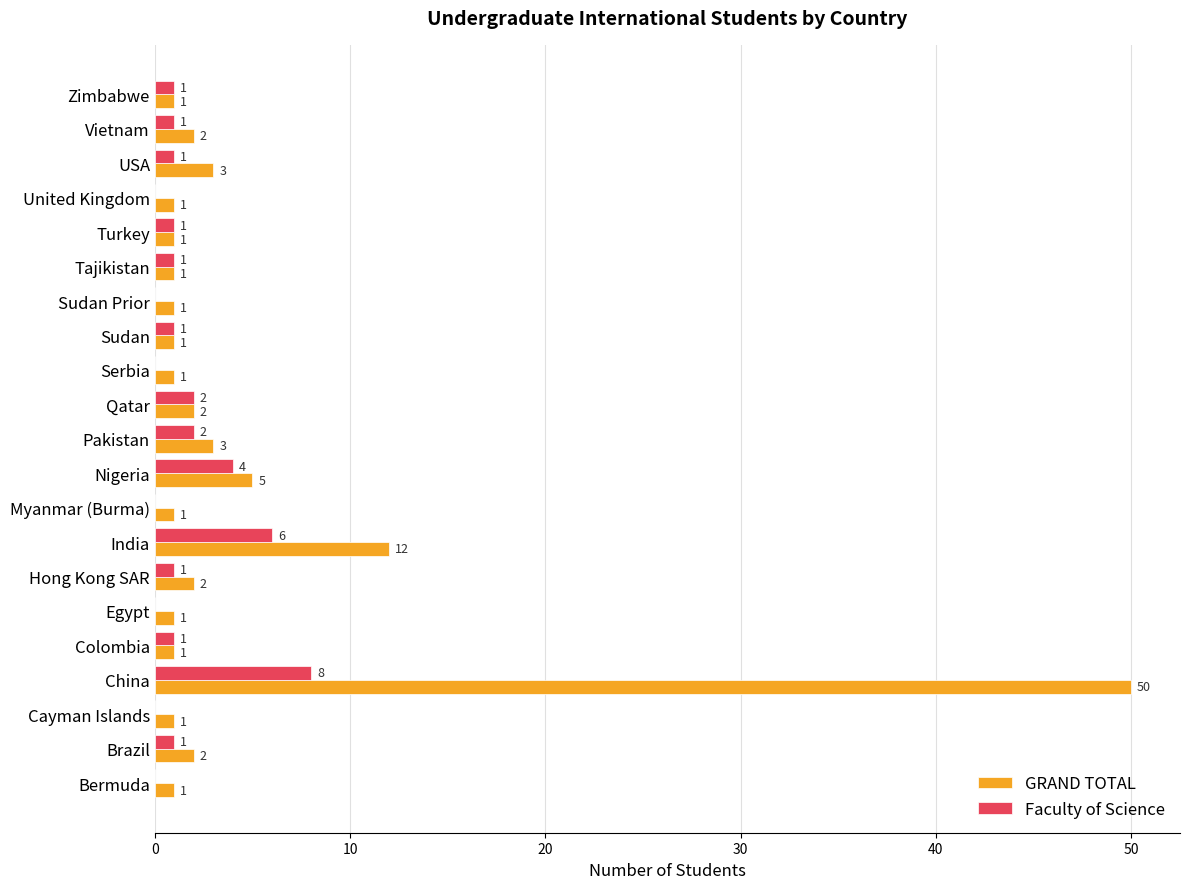

How many values in the GRAND TOTAL series exceed 1?

9